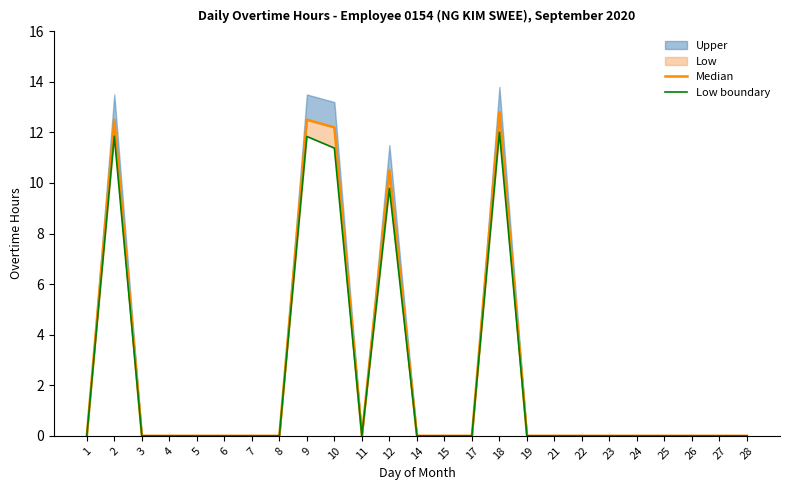

True or false: Low boundary and Median intersect in this chart.

False